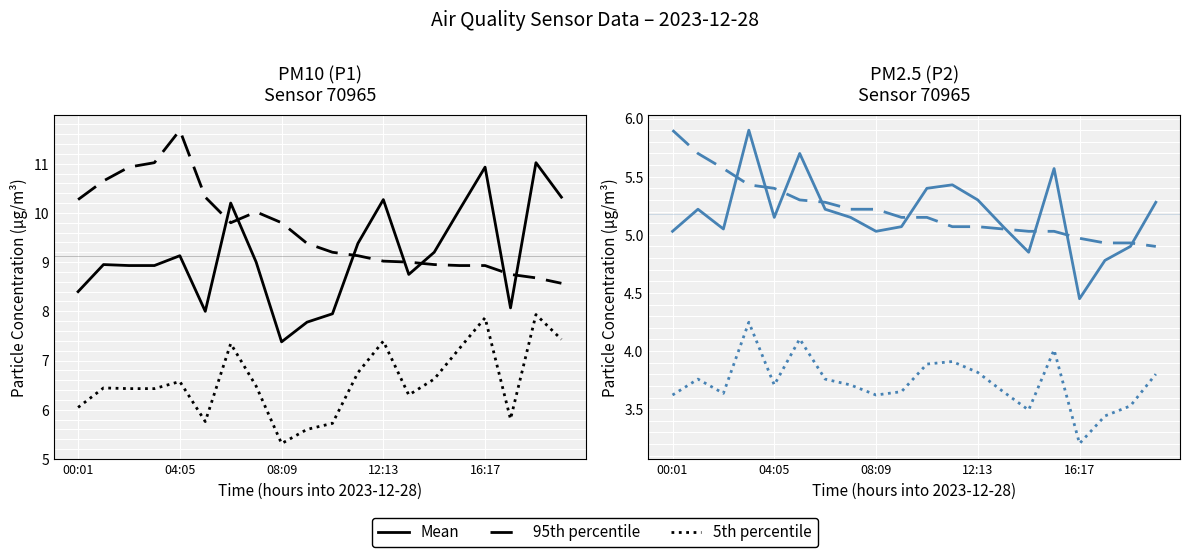

True or false: 5th percentile has more than 2 interior local peaks.

True